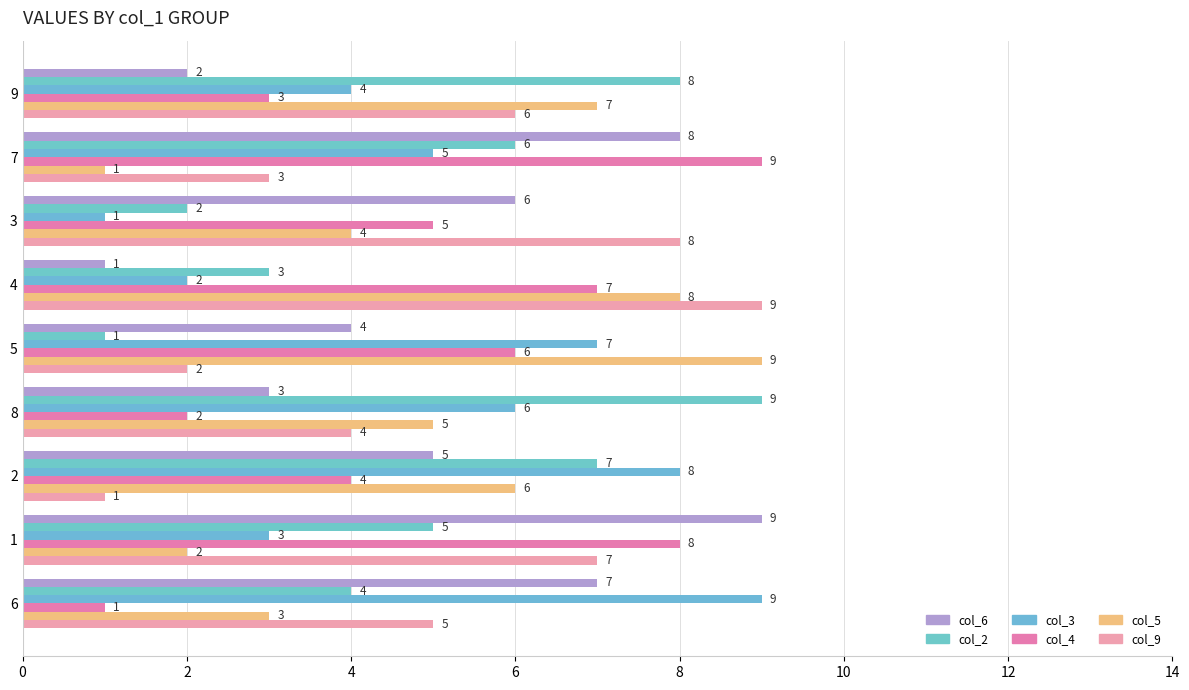

How many col_4 values are between 3 and 7?

5